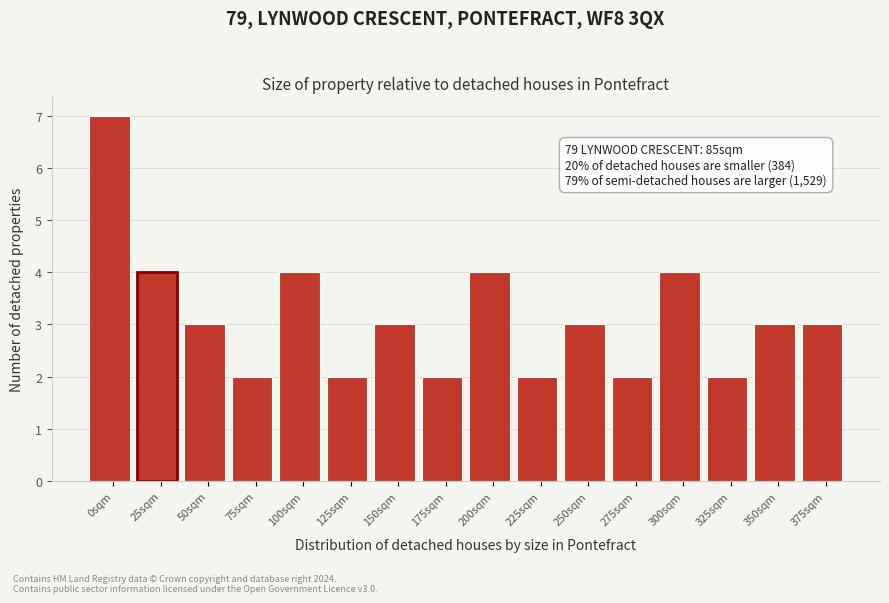

Reading right to left, extract all data points from this chart.

375sqm=3	350sqm=3	325sqm=2	300sqm=4	275sqm=2	250sqm=3	225sqm=2	200sqm=4	175sqm=2	150sqm=3	125sqm=2	100sqm=4	75sqm=2	50sqm=3	25sqm=4	0sqm=7